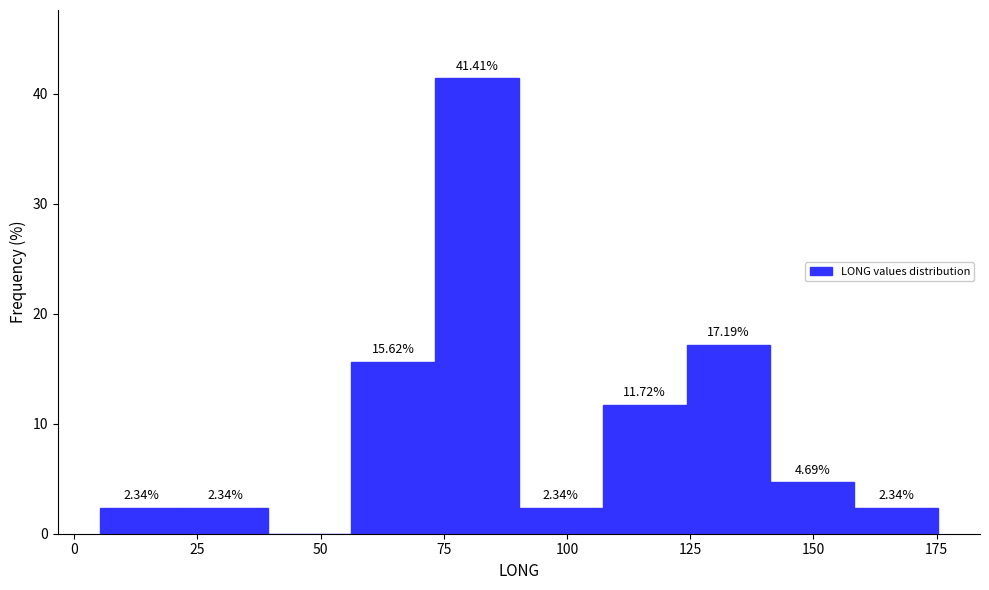

Around what value on the x-axis is the tallest bar? Give the approximate position of its centre, as read against the axis.

80